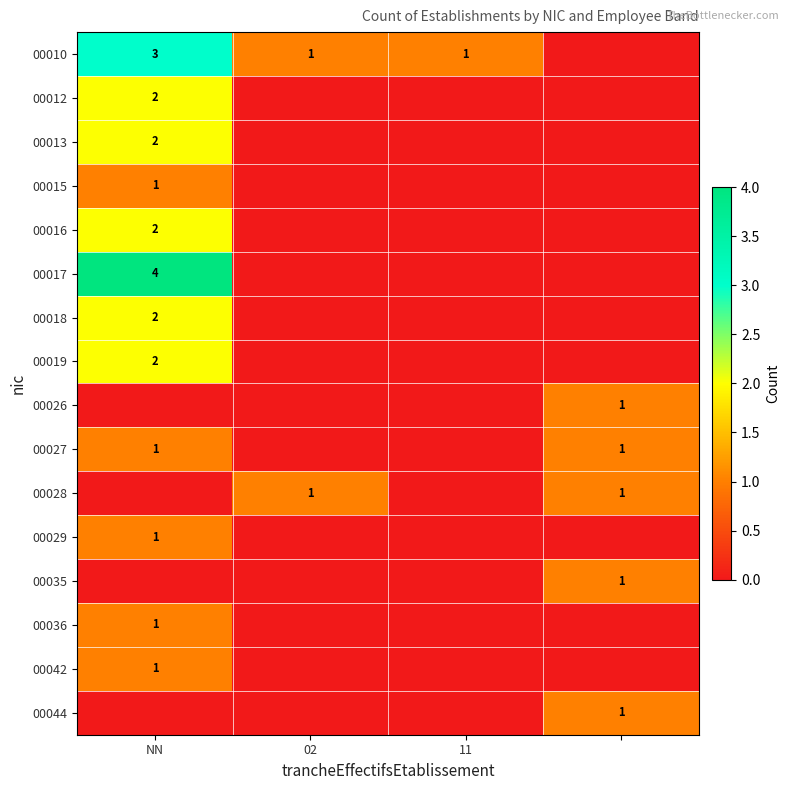

The 00019 series shows 1 at NN. True or false?

False